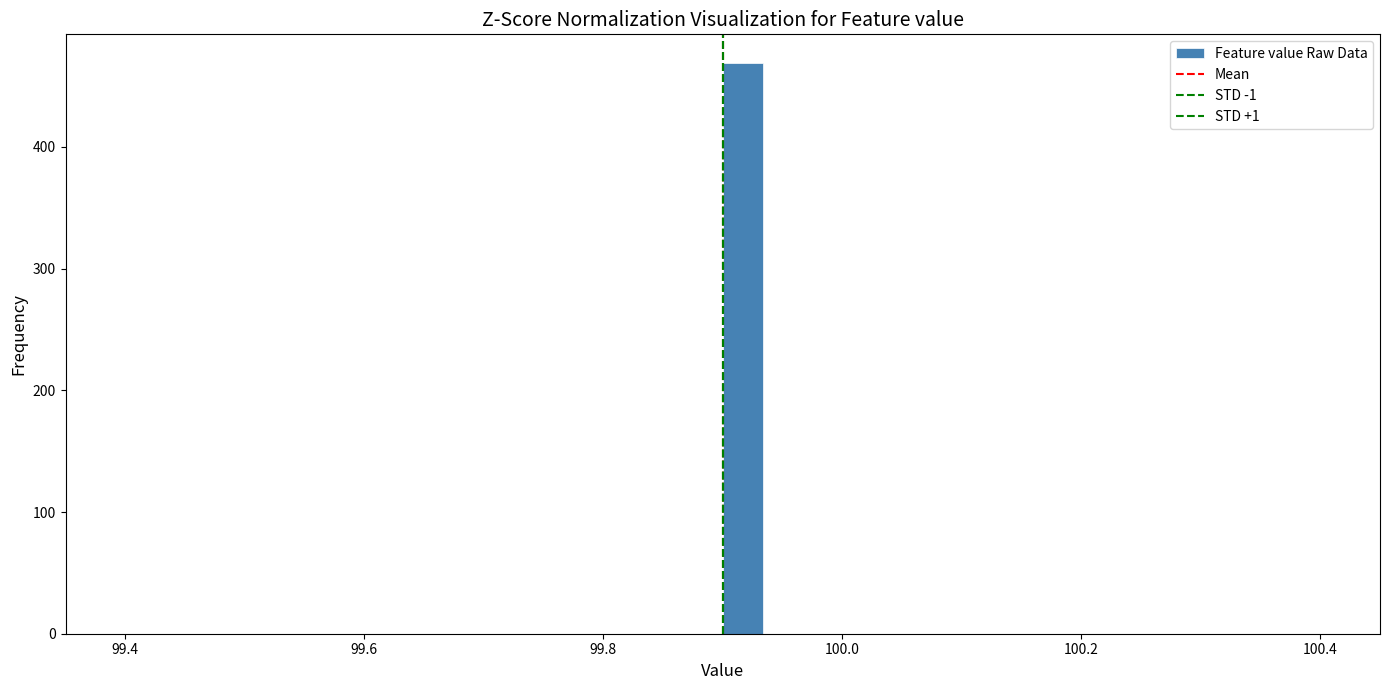

Read against the x-axis, roughly where is the centre of the tallest bar?

99.92